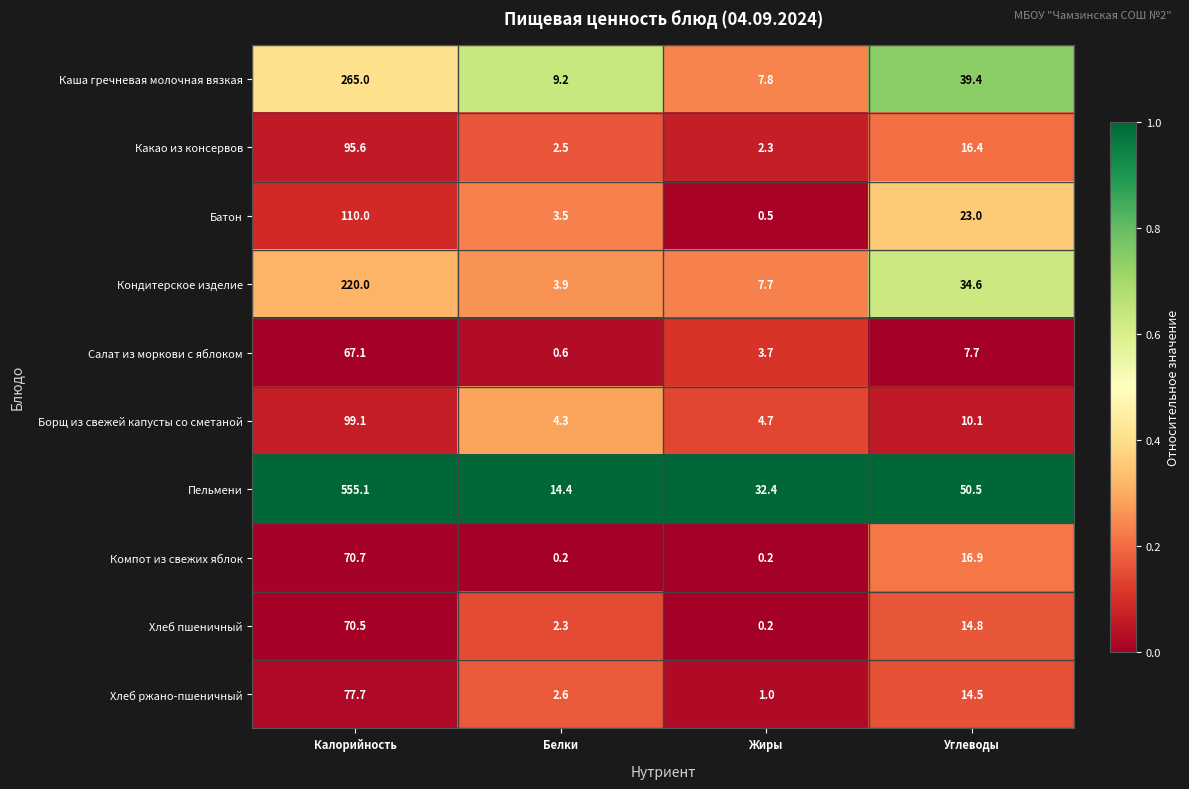

Which series has the widest spread of values?

Пельмени